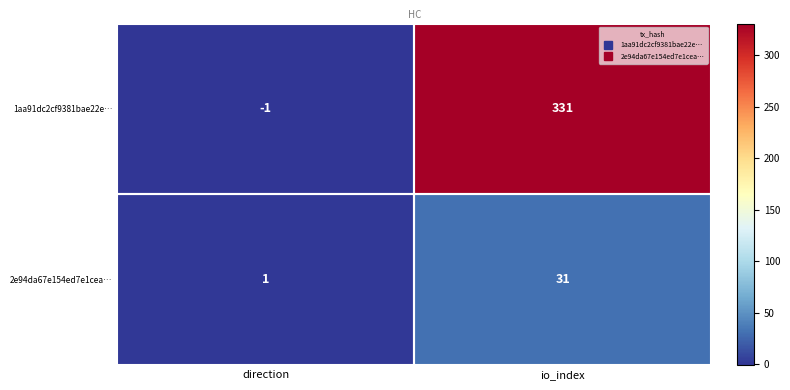

True or false: 1aa91dc2cf9381bae22e… has a value of 475 at io_index.

False